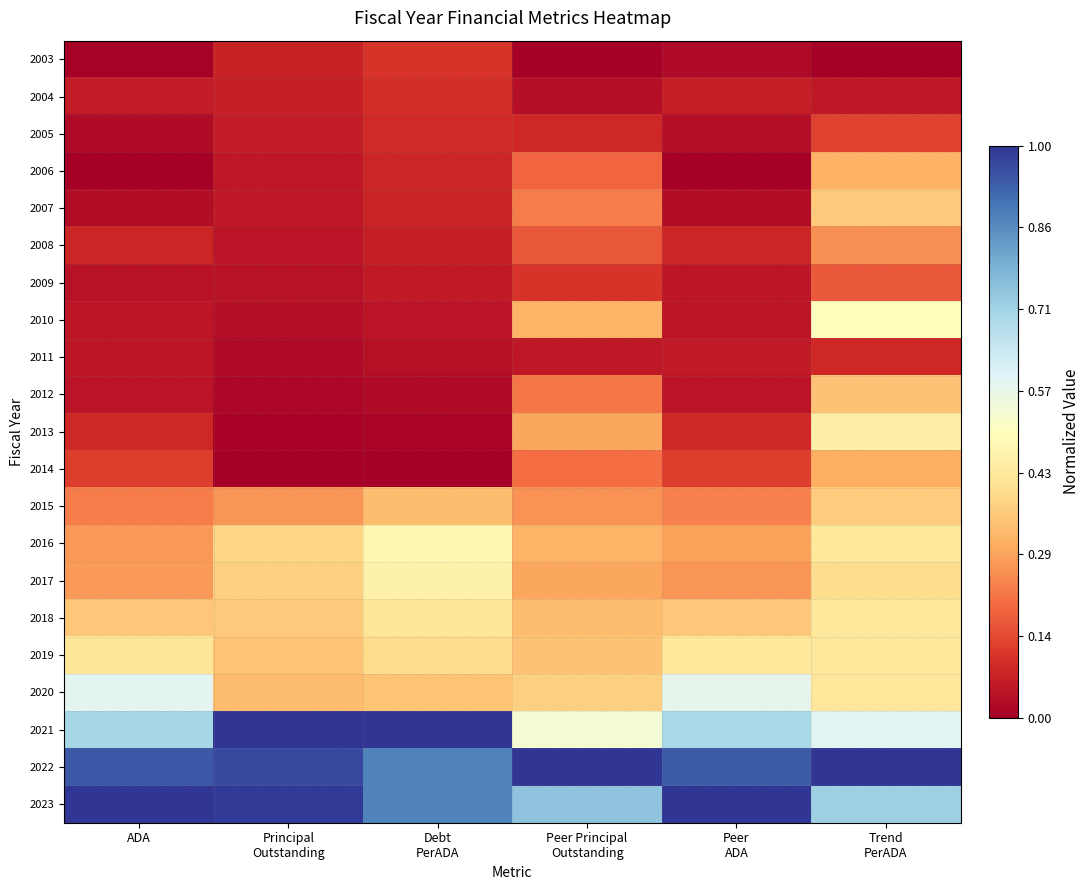

Reading left to right, extract all data points from this chart.

2003: ADA=0.0	Principal
Outstanding=0.1	Debt
PerADA=0.1	Peer Principal
Outstanding=0.0	Peer
ADA=0.0	Trend
PerADA=0.0
2004: ADA=0.1	Principal
Outstanding=0.1	Debt
PerADA=0.1	Peer Principal
Outstanding=0.0	Peer
ADA=0.1	Trend
PerADA=0.1
2005: ADA=0.0	Principal
Outstanding=0.1	Debt
PerADA=0.1	Peer Principal
Outstanding=0.1	Peer
ADA=0.0	Trend
PerADA=0.1
2006: ADA=0.0	Principal
Outstanding=0.1	Debt
PerADA=0.1	Peer Principal
Outstanding=0.2	Peer
ADA=0.0	Trend
PerADA=0.3
2007: ADA=0.0	Principal
Outstanding=0.1	Debt
PerADA=0.1	Peer Principal
Outstanding=0.2	Peer
ADA=0.0	Trend
PerADA=0.4
2008: ADA=0.1	Principal
Outstanding=0.0	Debt
PerADA=0.1	Peer Principal
Outstanding=0.2	Peer
ADA=0.1	Trend
PerADA=0.3
2009: ADA=0.0	Principal
Outstanding=0.0	Debt
PerADA=0.1	Peer Principal
Outstanding=0.1	Peer
ADA=0.0	Trend
PerADA=0.2
2010: ADA=0.0	Principal
Outstanding=0.0	Debt
PerADA=0.0	Peer Principal
Outstanding=0.3	Peer
ADA=0.0	Trend
PerADA=0.5
2011: ADA=0.0	Principal
Outstanding=0.0	Debt
PerADA=0.0	Peer Principal
Outstanding=0.1	Peer
ADA=0.1	Trend
PerADA=0.1
2012: ADA=0.0	Principal
Outstanding=0.0	Debt
PerADA=0.0	Peer Principal
Outstanding=0.2	Peer
ADA=0.0	Trend
PerADA=0.3
2013: ADA=0.1	Principal
Outstanding=0.0	Debt
PerADA=0.0	Peer Principal
Outstanding=0.3	Peer
ADA=0.1	Trend
PerADA=0.5
2014: ADA=0.1	Principal
Outstanding=0.0	Debt
PerADA=0.0	Peer Principal
Outstanding=0.2	Peer
ADA=0.1	Trend
PerADA=0.3
2015: ADA=0.2	Principal
Outstanding=0.3	Debt
PerADA=0.3	Peer Principal
Outstanding=0.3	Peer
ADA=0.2	Trend
PerADA=0.4
2016: ADA=0.3	Principal
Outstanding=0.4	Debt
PerADA=0.5	Peer Principal
Outstanding=0.3	Peer
ADA=0.3	Trend
PerADA=0.4
2017: ADA=0.3	Principal
Outstanding=0.4	Debt
PerADA=0.5	Peer Principal
Outstanding=0.3	Peer
ADA=0.3	Trend
PerADA=0.4
2018: ADA=0.4	Principal
Outstanding=0.4	Debt
PerADA=0.4	Peer Principal
Outstanding=0.3	Peer
ADA=0.3	Trend
PerADA=0.4
2019: ADA=0.4	Principal
Outstanding=0.3	Debt
PerADA=0.4	Peer Principal
Outstanding=0.3	Peer
ADA=0.4	Trend
PerADA=0.4
2020: ADA=0.6	Principal
Outstanding=0.3	Debt
PerADA=0.3	Peer Principal
Outstanding=0.4	Peer
ADA=0.6	Trend
PerADA=0.4
2021: ADA=0.7	Principal
Outstanding=1.0	Debt
PerADA=1.0	Peer Principal
Outstanding=0.5	Peer
ADA=0.7	Trend
PerADA=0.6
2022: ADA=0.9	Principal
Outstanding=1.0	Debt
PerADA=0.9	Peer Principal
Outstanding=1.0	Peer
ADA=0.9	Trend
PerADA=1.0
2023: ADA=1.0	Principal
Outstanding=1.0	Debt
PerADA=0.9	Peer Principal
Outstanding=0.7	Peer
ADA=1.0	Trend
PerADA=0.7